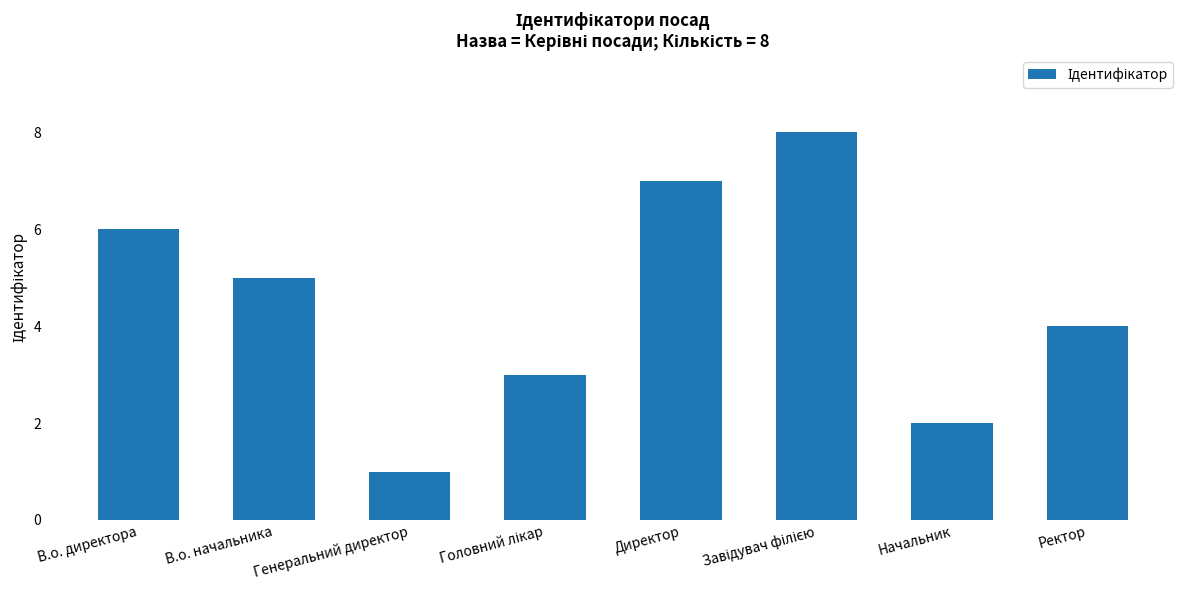

What is the difference between the values at Начальник and Ректор?

2